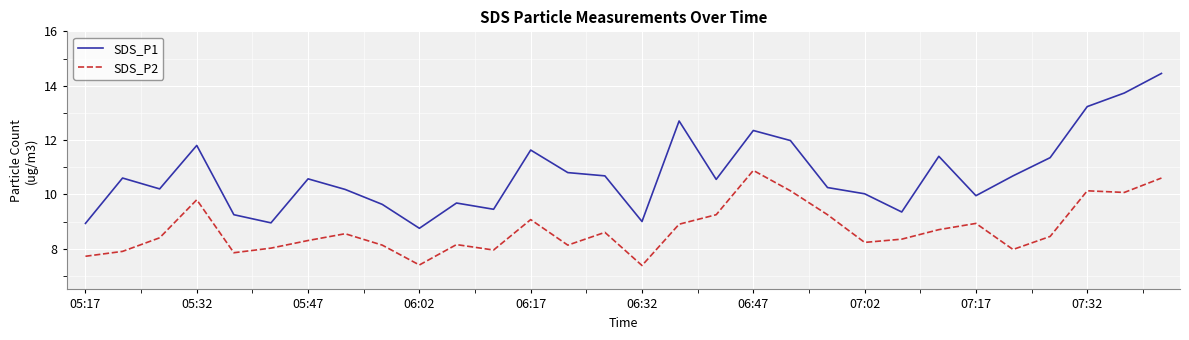

List the series in order of their overall mean, highest first.

SDS_P1, SDS_P2